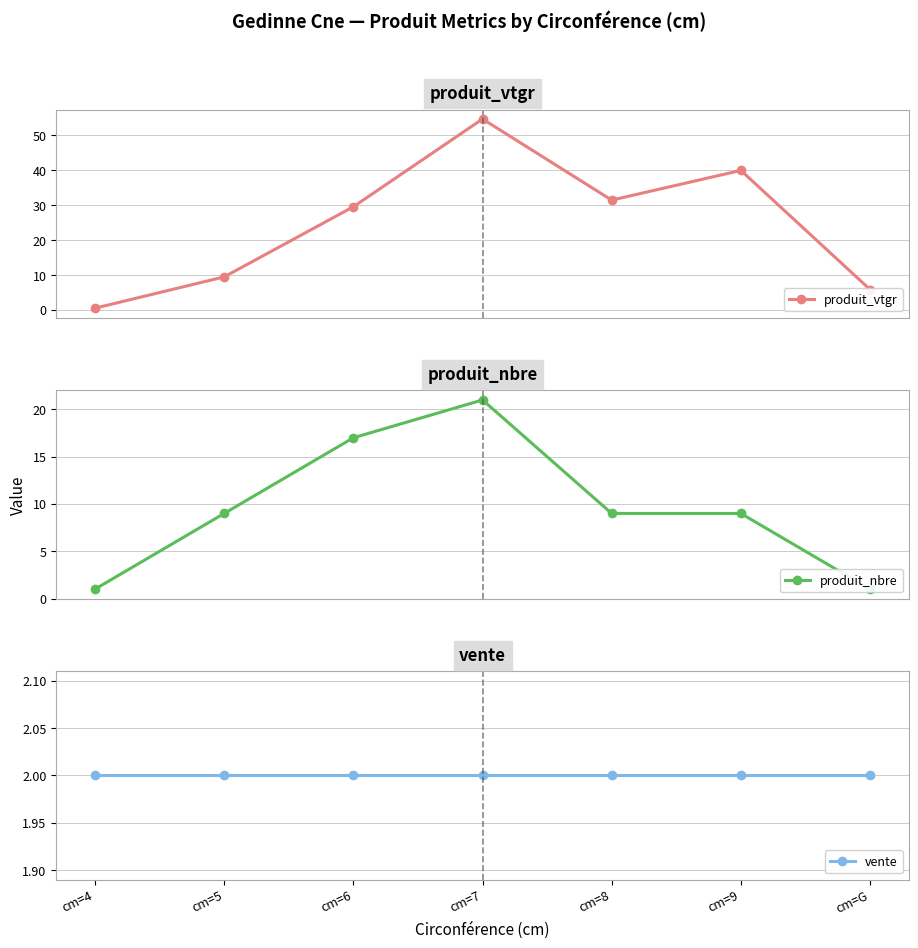

What are all the series names shown in the legend?

produit_vtgr, produit_nbre, vente